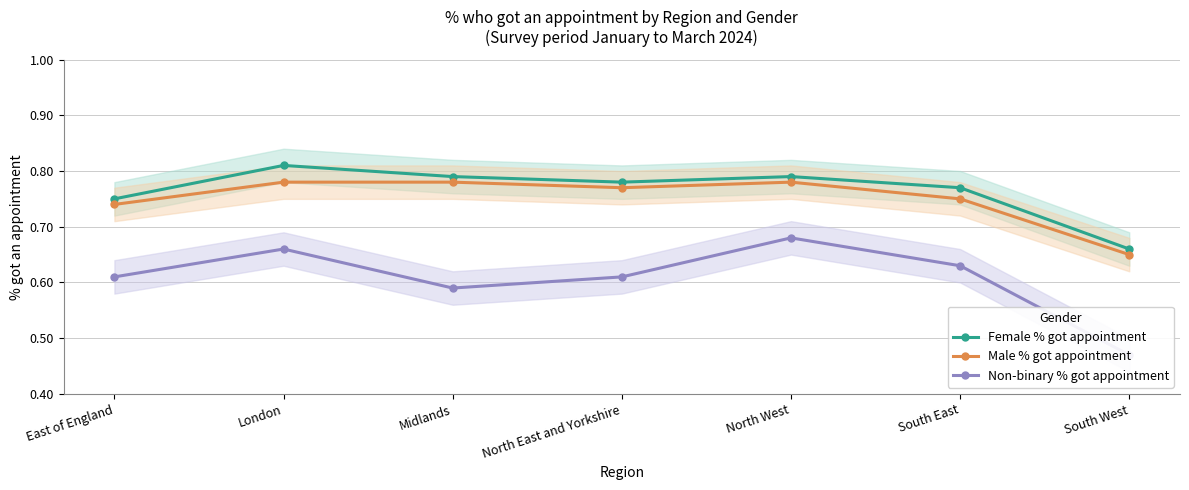

Which series has the widest spread of values?

Non-binary % got appointment